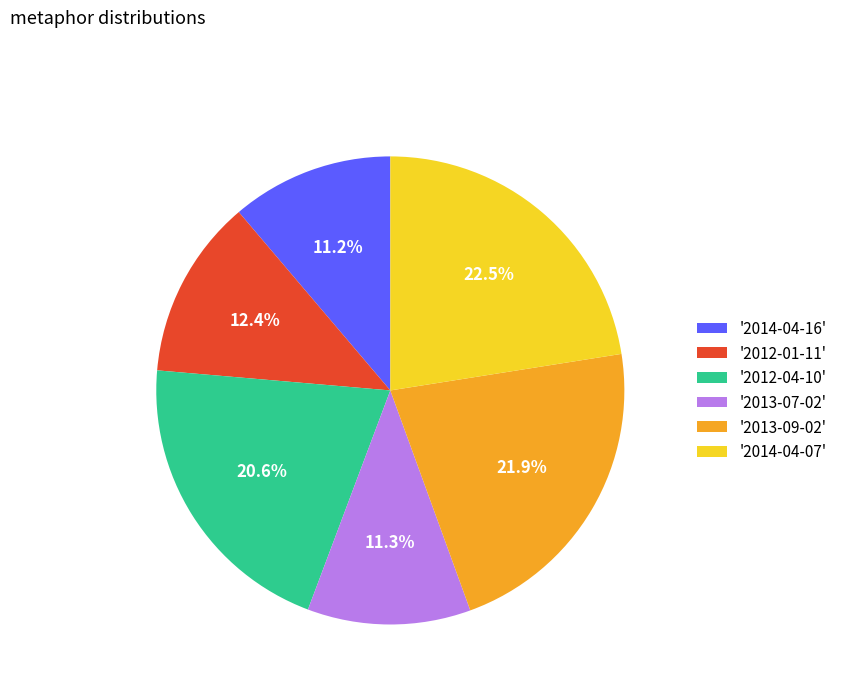

Is the sum of '2012-04-10' and '2014-04-16' greater than half?

No